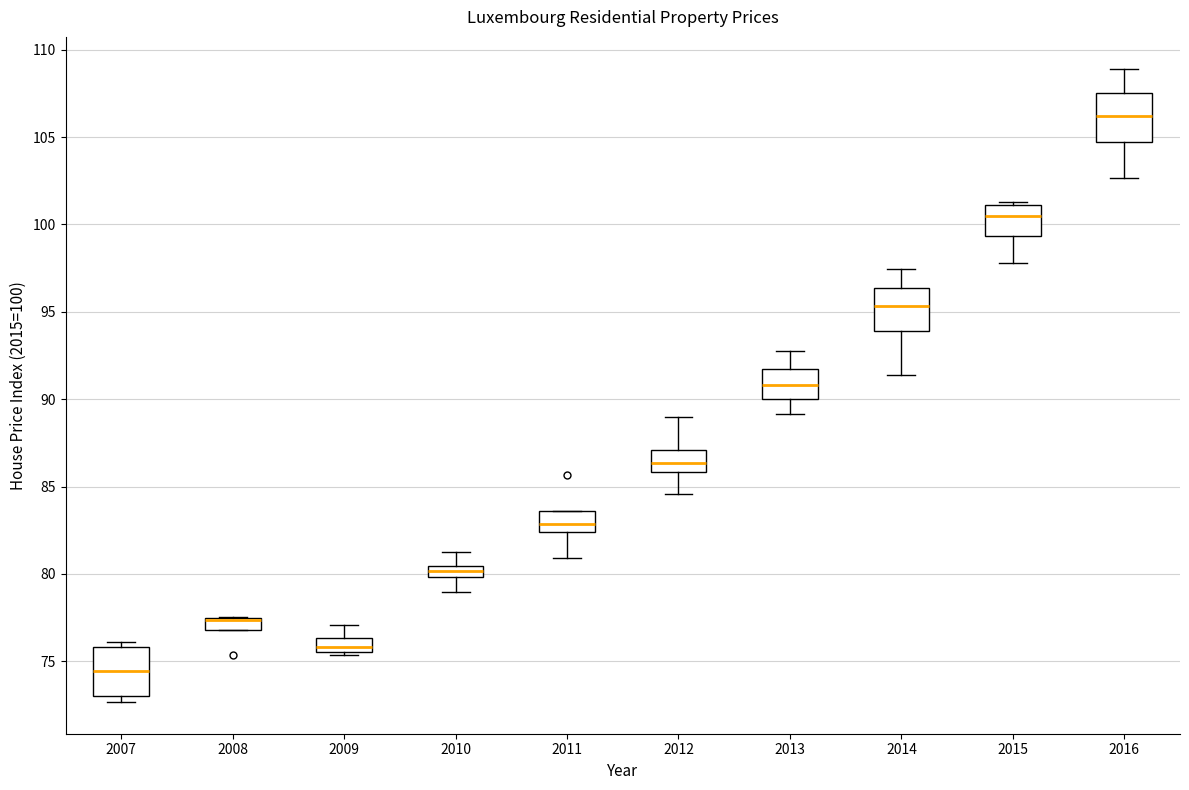

Where does the median line of the box at x = 2007 sit on the y-axis? The values are not printed on the chart, so give them approximately, as read against the axis.

74.5